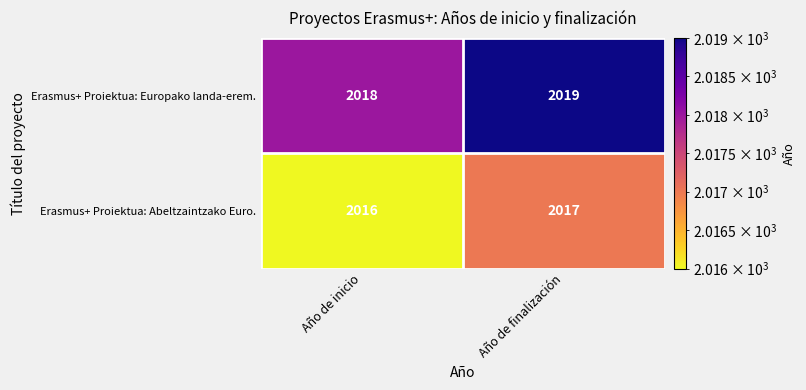

What is the sum of the Erasmus+ Proiektua: Europako landa-erem. values at Año de finalización and Año de inicio?

4037